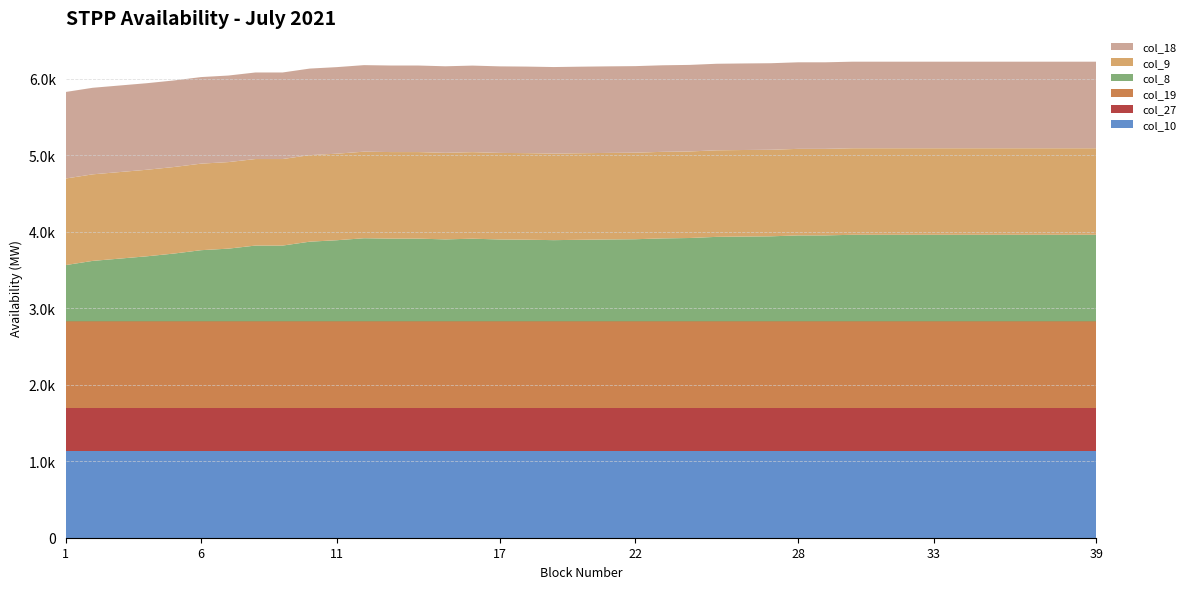

Reading left to right, what are all the values shown in this chart?

col_10: 1=1131.0	2=1131.0	3=1131.0	4=1131.0	5=1131.0	6=1131.0	7=1131.0	8=1131.0	9=1131.0	10=1131.0	11=1131.0	12=1131.0	13=1131.0	14=1131.0	15=1131.0	16=1131.0	17=1131.0	18=1131.0	19=1131.0	20=1131.0	21=1131.0	22=1131.0	23=1131.0	24=1131.0	25=1131.0	26=1131.0	27=1131.0	28=1131.0	29=1131.0	30=1131.0	31=1131.0	32=1131.0	33=1131.0	34=1131.0	35=1131.0	36=1131.0	37=1131.0	38=1131.0	39=1131.0
col_27: 1=565.5	2=565.5	3=565.5	4=565.5	5=565.5	6=565.5	7=565.5	8=565.5	9=565.5	10=565.5	11=565.5	12=565.5	13=565.5	14=565.5	15=565.5	16=565.5	17=565.5	18=565.5	19=565.5	20=565.5	21=565.5	22=565.5	23=565.5	24=565.5	25=565.5	26=565.5	27=565.5	28=565.5	29=565.5	30=565.5	31=565.5	32=565.5	33=565.5	34=565.5	35=565.5	36=565.5	37=565.5	38=565.5	39=565.5
col_19: 1=1131.0	2=1131.0	3=1131.0	4=1131.0	5=1131.0	6=1131.0	7=1131.0	8=1131.0	9=1131.0	10=1131.0	11=1131.0	12=1131.0	13=1131.0	14=1131.0	15=1131.0	16=1131.0	17=1131.0	18=1131.0	19=1131.0	20=1131.0	21=1131.0	22=1131.0	23=1131.0	24=1131.0	25=1131.0	26=1131.0	27=1131.0	28=1131.0	29=1131.0	30=1131.0	31=1131.0	32=1131.0	33=1131.0	34=1131.0	35=1131.0	36=1131.0	37=1131.0	38=1131.0	39=1131.0
col_8: 1=735.0	2=790.0	3=820.0	4=850.0	5=886.0	6=930.0	7=950.0	8=990.0	9=990.0	10=1041.0	11=1060.0	12=1086.0	13=1081.0	14=1081.0	15=1071.0	16=1080.0	17=1070.0	18=1067.0	19=1061.0	20=1066.0	21=1070.0	22=1073.0	23=1084.0	24=1089.0	25=1104.0	26=1108.0	27=1111.0	28=1123.0	29=1123.0	30=1131.0	31=1131.0	32=1131.0	33=1131.0	34=1131.0	35=1131.0	36=1131.0	37=1131.0	38=1131.0	39=1131.0
col_9: 1=1131.0	2=1131.0	3=1131.0	4=1131.0	5=1131.0	6=1131.0	7=1131.0	8=1131.0	9=1131.0	10=1131.0	11=1131.0	12=1131.0	13=1131.0	14=1131.0	15=1131.0	16=1131.0	17=1131.0	18=1131.0	19=1131.0	20=1131.0	21=1131.0	22=1131.0	23=1131.0	24=1131.0	25=1131.0	26=1131.0	27=1131.0	28=1131.0	29=1131.0	30=1131.0	31=1131.0	32=1131.0	33=1131.0	34=1131.0	35=1131.0	36=1131.0	37=1131.0	38=1131.0	39=1131.0
col_18: 1=1131.0	2=1131.0	3=1131.0	4=1131.0	5=1131.0	6=1131.0	7=1131.0	8=1131.0	9=1131.0	10=1131.0	11=1131.0	12=1131.0	13=1131.0	14=1131.0	15=1131.0	16=1131.0	17=1131.0	18=1131.0	19=1131.0	20=1131.0	21=1131.0	22=1131.0	23=1131.0	24=1131.0	25=1131.0	26=1131.0	27=1131.0	28=1131.0	29=1131.0	30=1131.0	31=1131.0	32=1131.0	33=1131.0	34=1131.0	35=1131.0	36=1131.0	37=1131.0	38=1131.0	39=1131.0